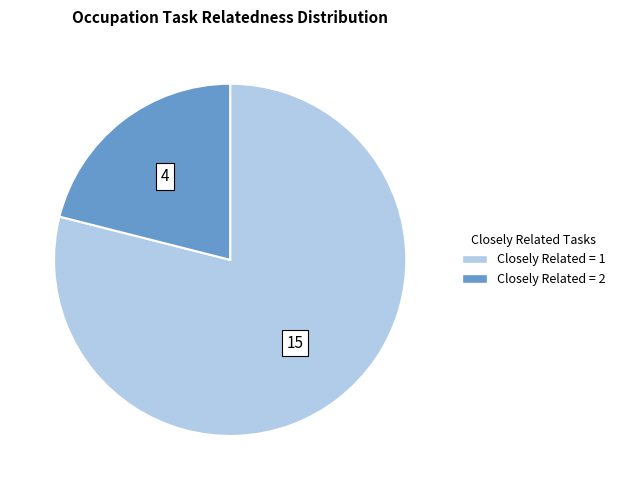

Is there a majority slice in this chart?

Yes